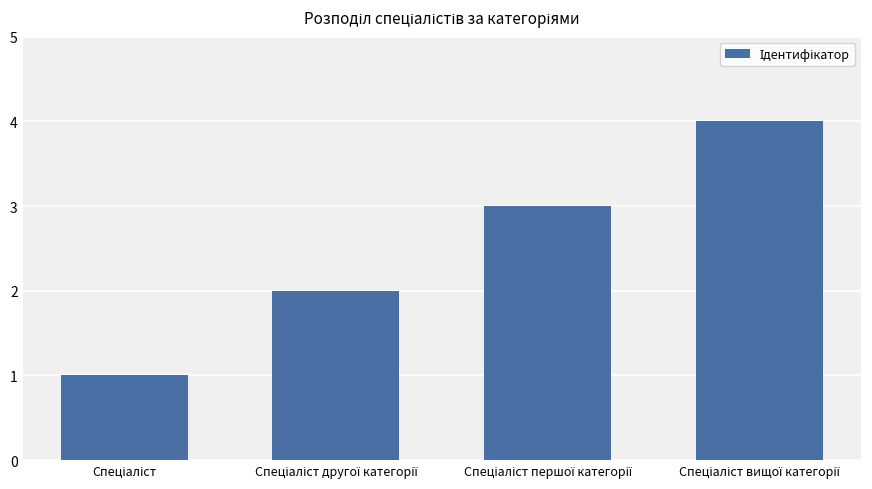

What is the sum of all values?

10